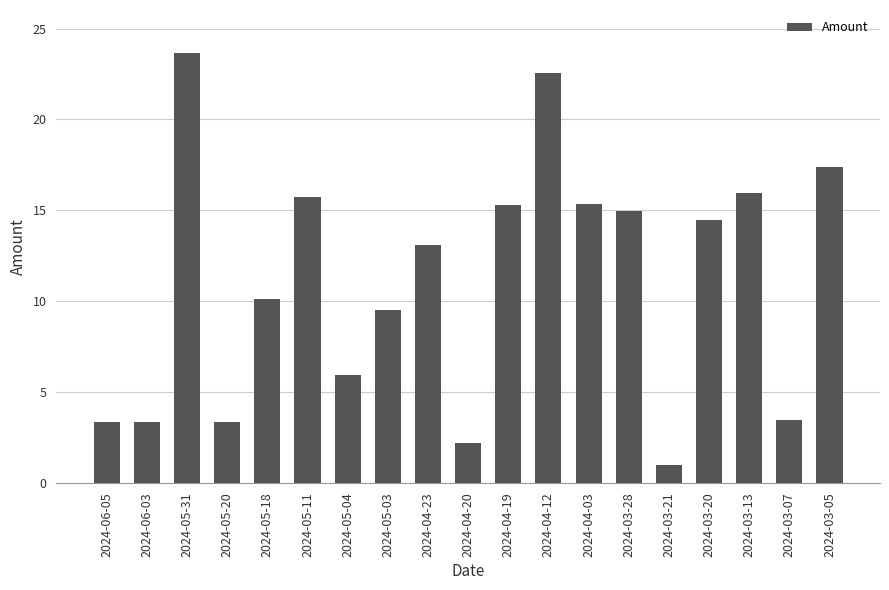

What is the sum of all values?

210.8